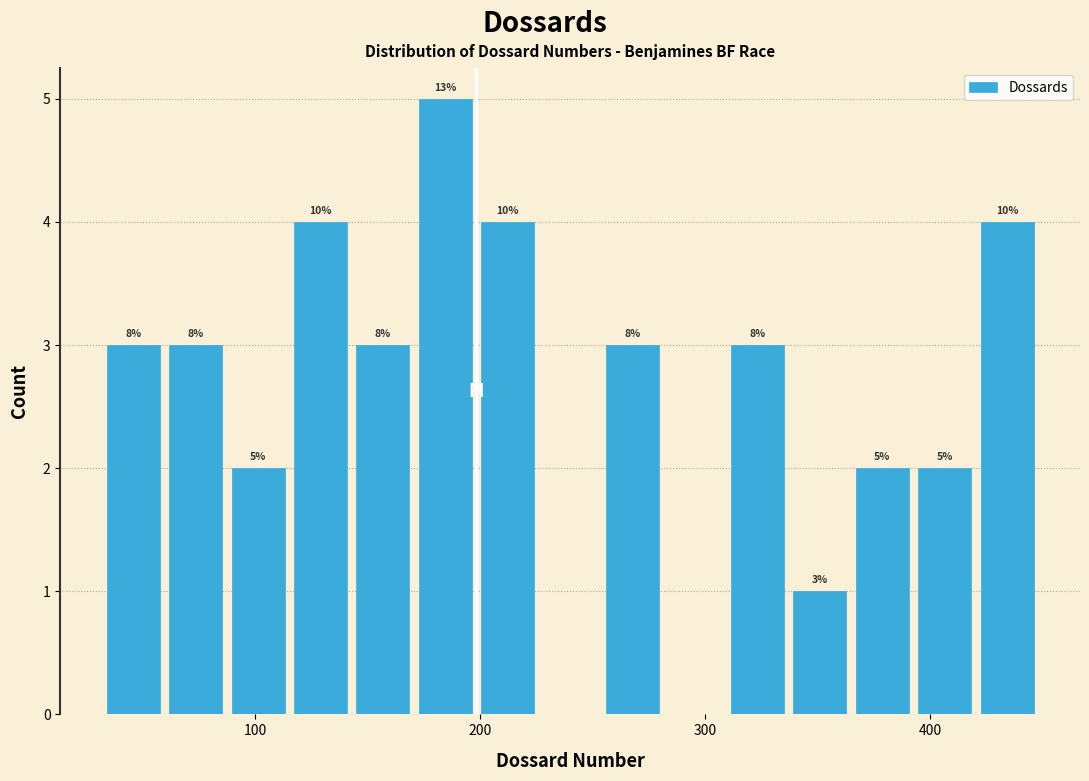

Read against the x-axis, roughly where is the centre of the tallest bar?

180